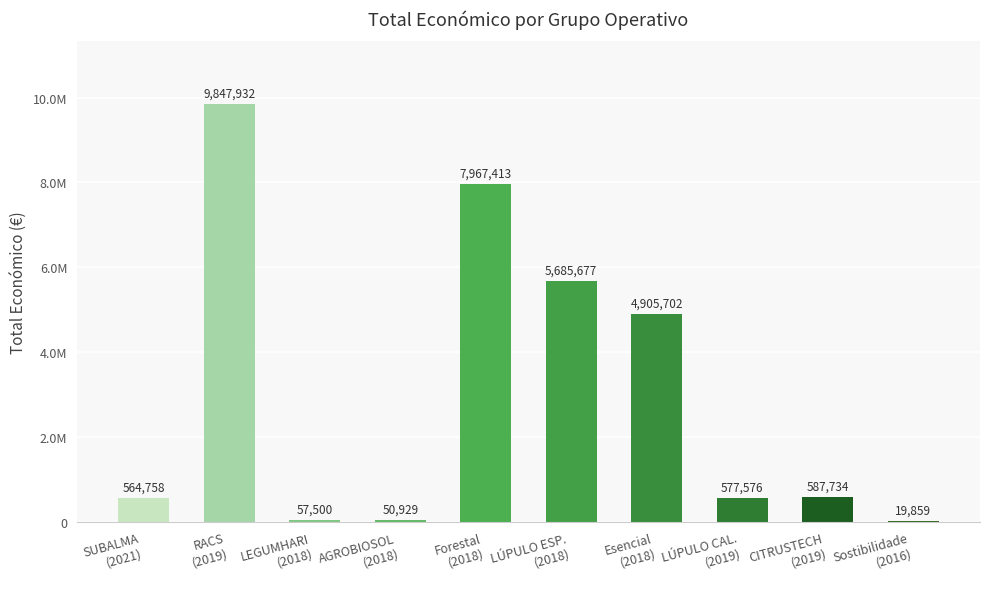

Is it true that the value at LÚPULO ESP.
(2018) is 7570615?

False